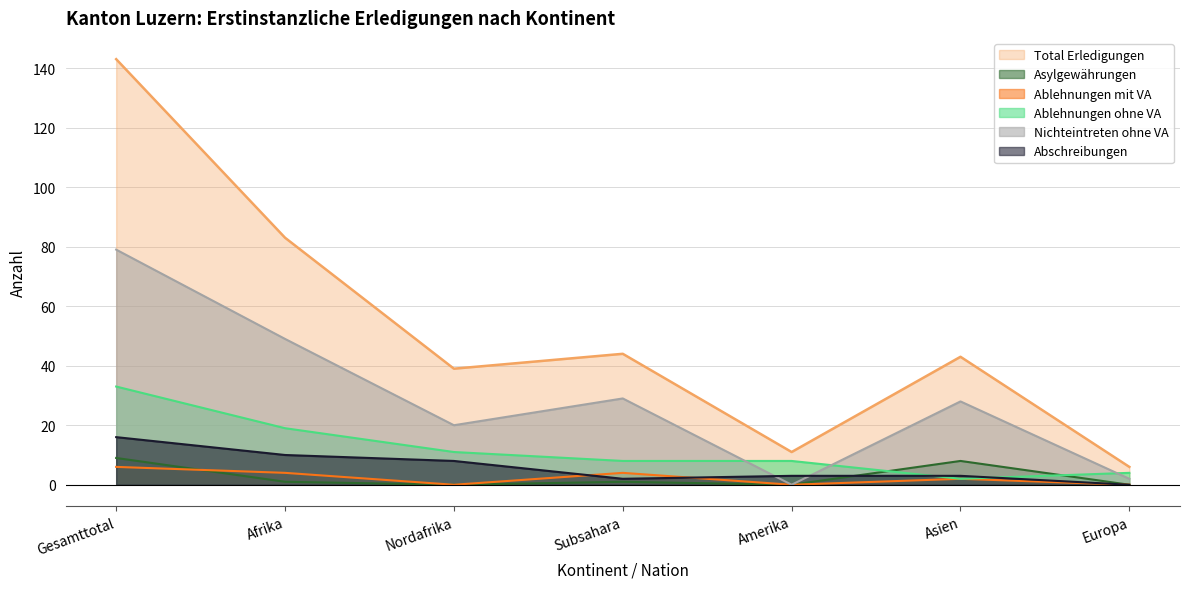

What is the average value of the Ablehnungen mit VA series?

2